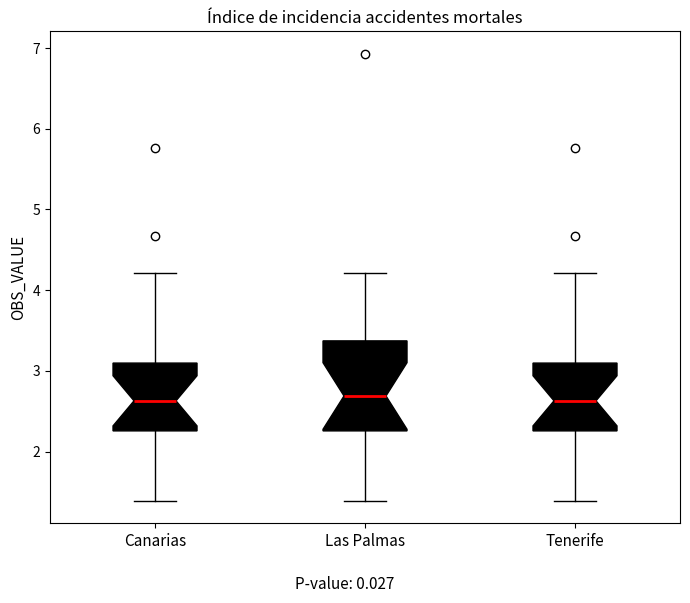

Reading left to right, transcribe this box plot: for each box, give where its median line is, the range the box spans, and where its two whiskers end, as read against the y-axis. The values are not printed on the chart, so give them approximately, as read against the axis.

Canarias: median 2.6, box 2.3 to 3.1, whiskers 1.4 to 4.2
Las Palmas: median 2.7, box 2.3 to 3.4, whiskers 1.4 to 4.2
Tenerife: median 2.6, box 2.3 to 3.1, whiskers 1.4 to 4.2